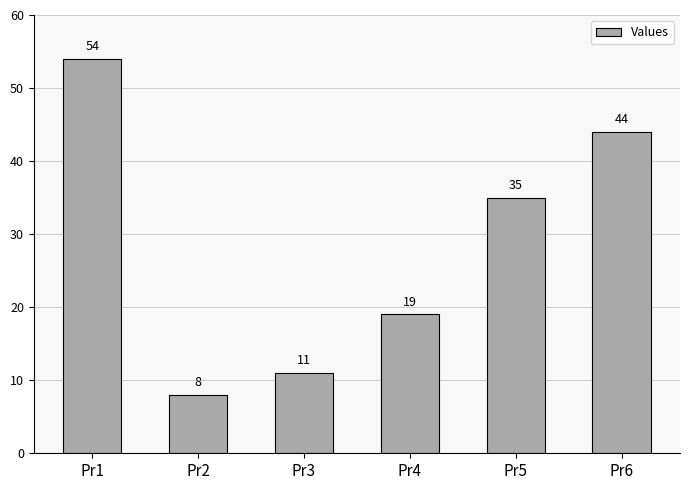

Reading right to left, what are all the values shown in this chart?

44	35	19	11	8	54